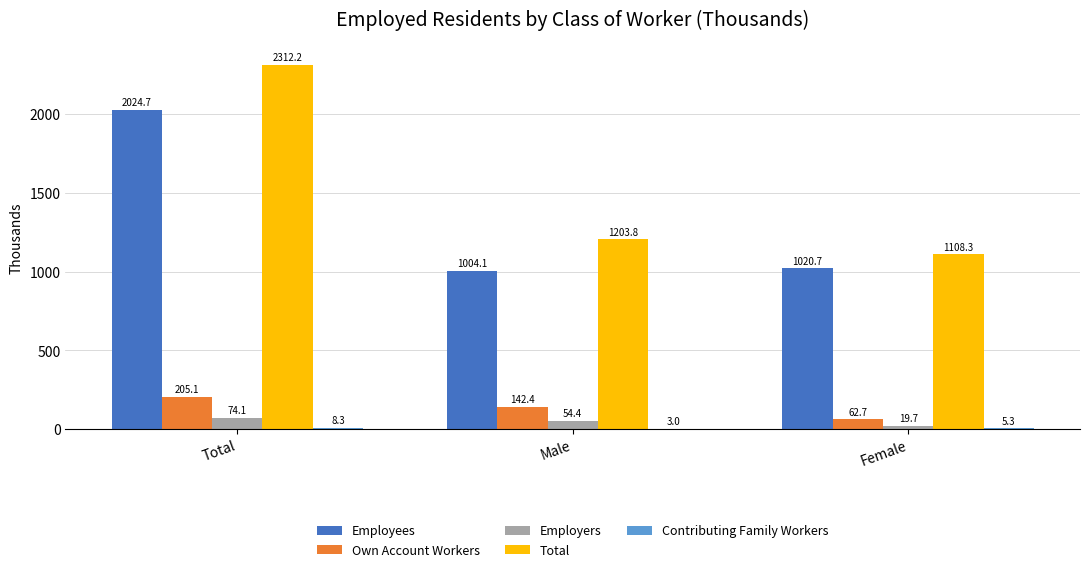

What is the maximum value shown in the chart?

2312.2